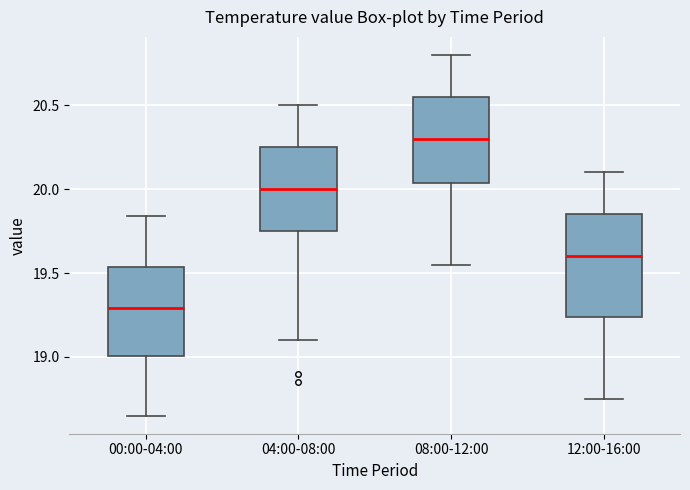

Reading left to right, read every box against the y-axis: the position of its median line, the range the box covers, and the ends of its whiskers. The values are not printed on the chart, so give them approximately, as read against the axis.

00:00-04:00: median 19.30, box 19.00 to 19.55, whiskers 18.65 to 19.85
04:00-08:00: median 20.00, box 19.75 to 20.25, whiskers 19.10 to 20.50
08:00-12:00: median 20.30, box 20.05 to 20.55, whiskers 19.55 to 20.80
12:00-16:00: median 19.60, box 19.25 to 19.85, whiskers 18.75 to 20.10